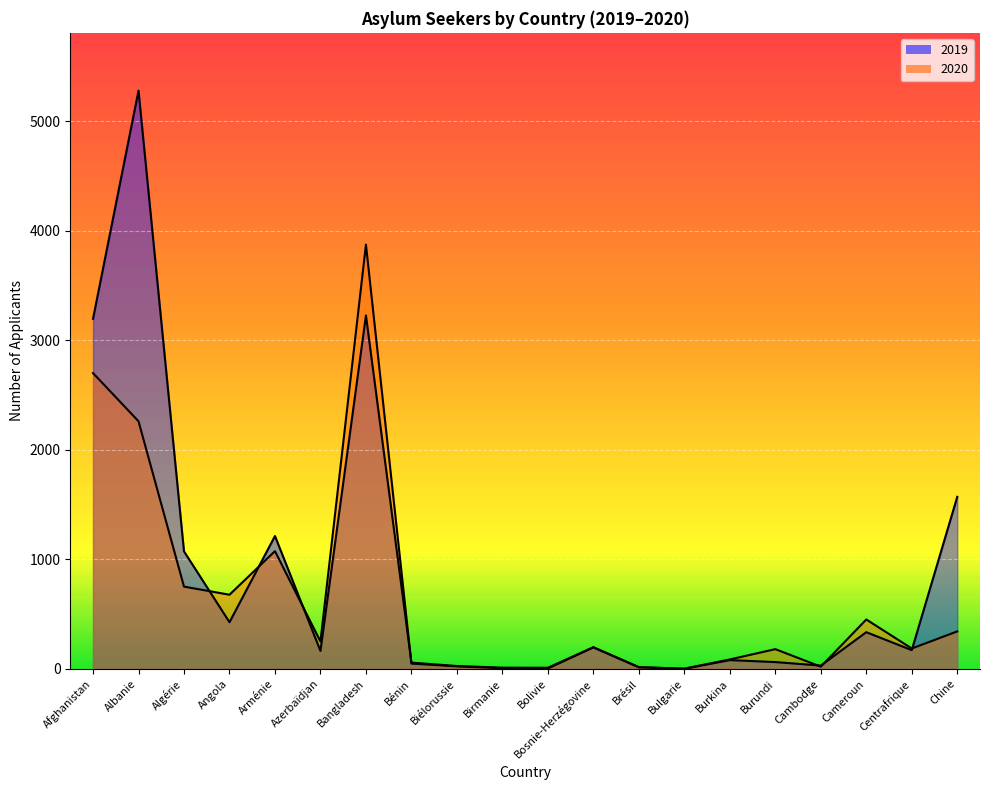

How many data points in 2019 are above 171?

9